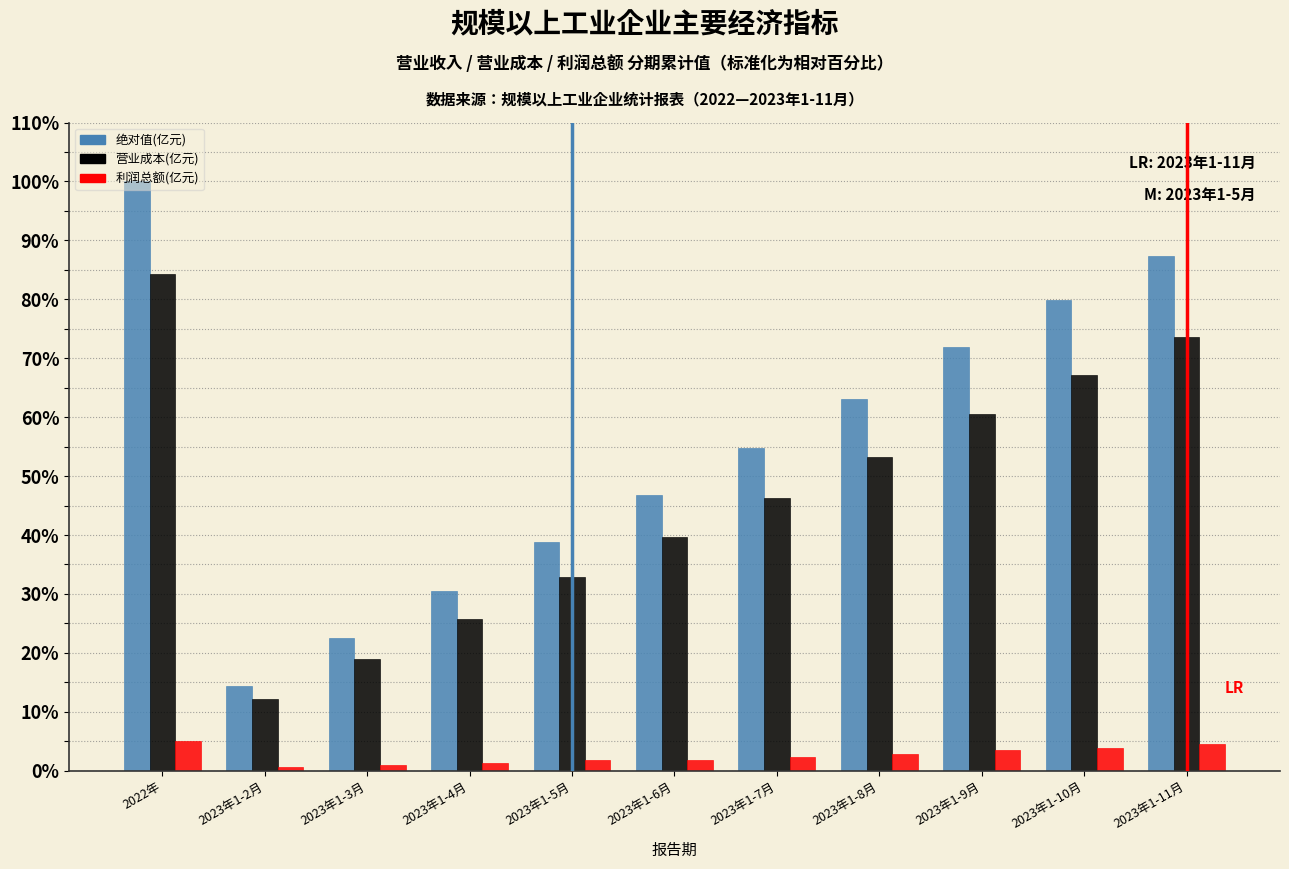

The 绝对值(亿元) series shows 37.8 at 2023年1-3月. True or false?

False